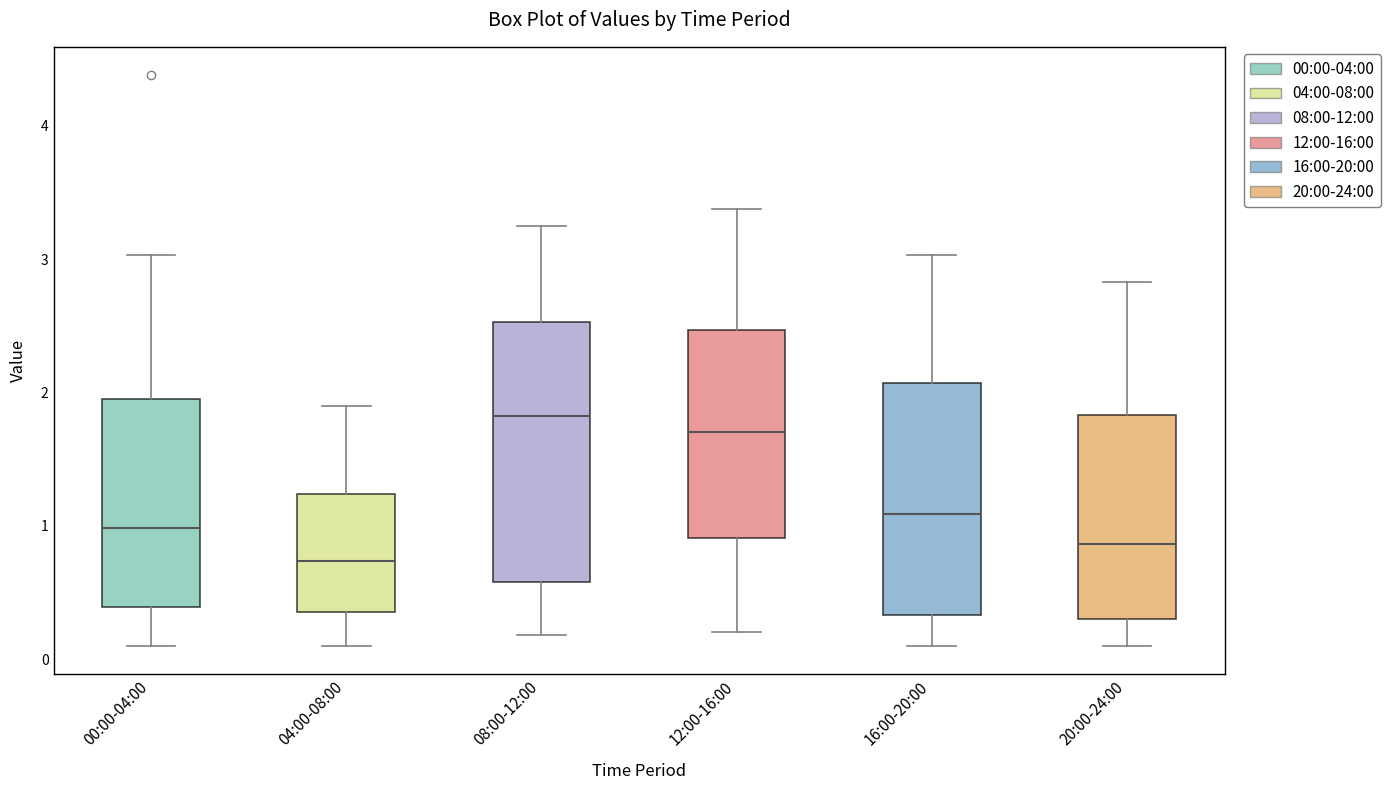

Which box has the lowest median line?

04:00-08:00